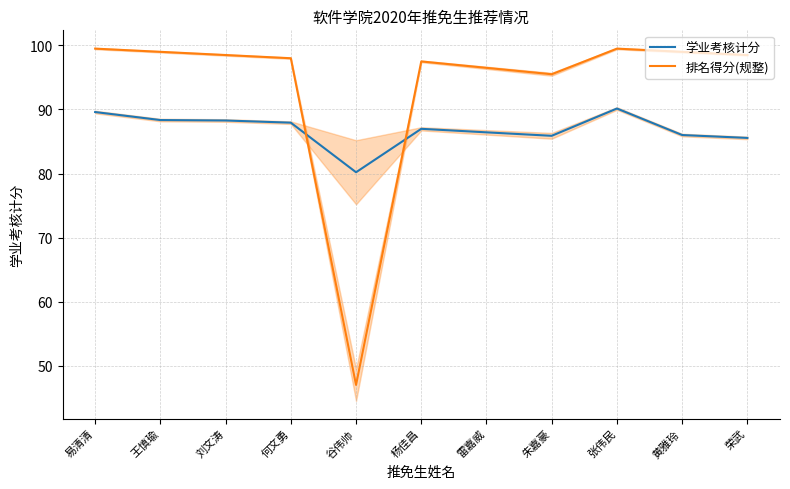

Rank the series at 谷伟帅 from highest to lowest value.

学业考核计分, 排名得分(规整)